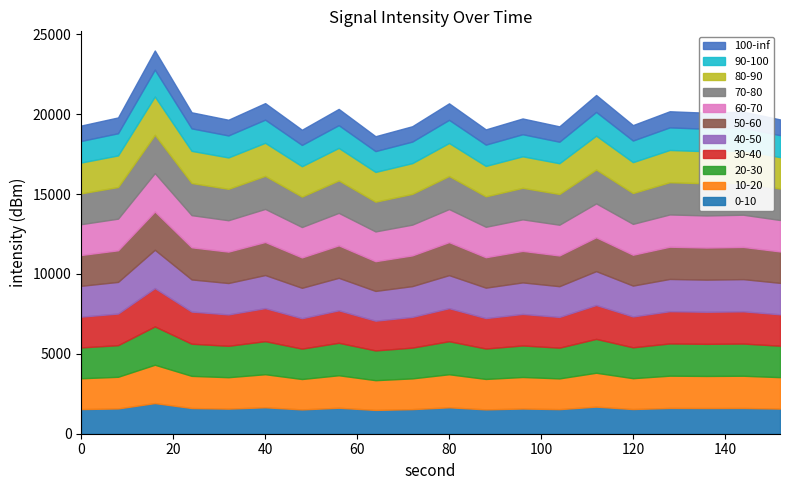

True or false: minute and second intersect in this chart.

False